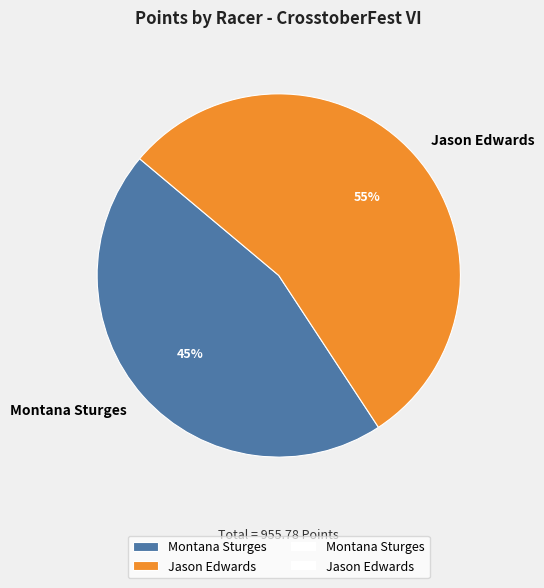

What is the largest slice in the pie chart?

Jason Edwards